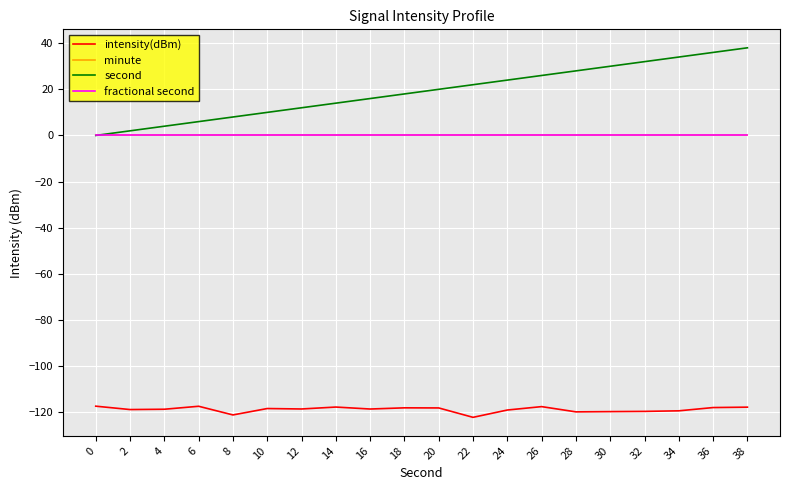

Does the chart display data point markers on the line(s)?

No